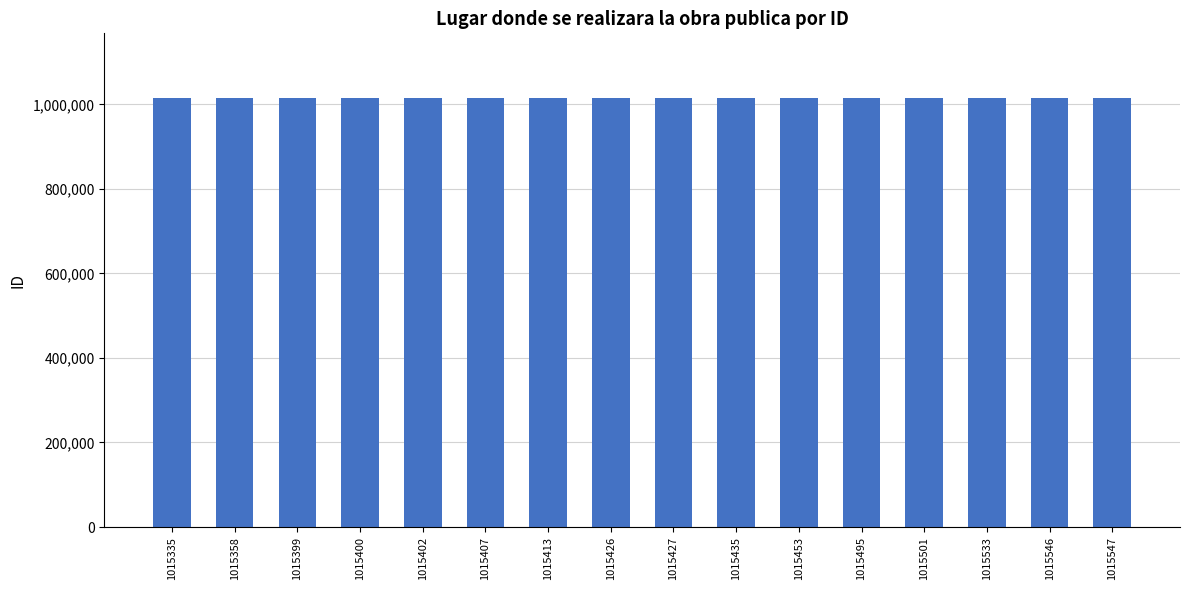

The value at 1015407 is 1015407. True or false?

True